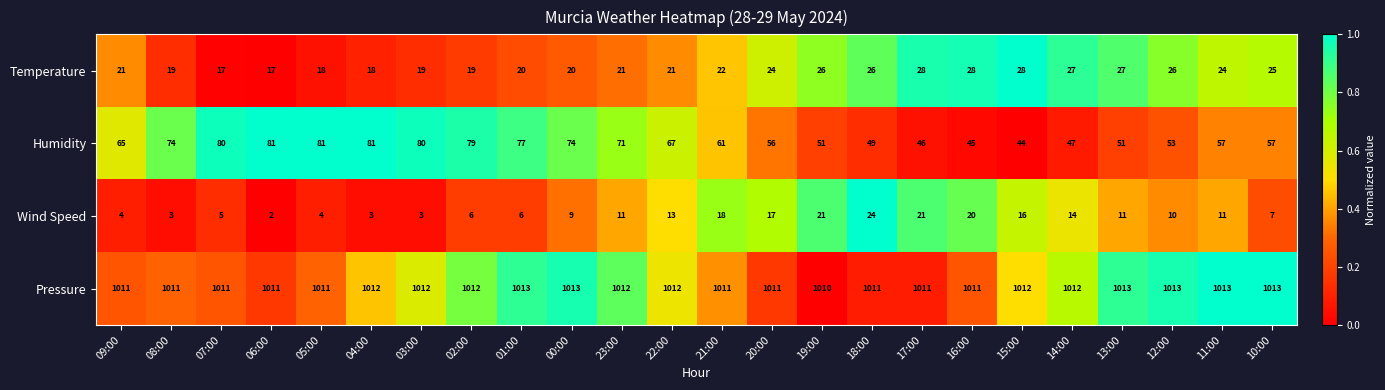

Which series has the largest total across all categories?

Pressure